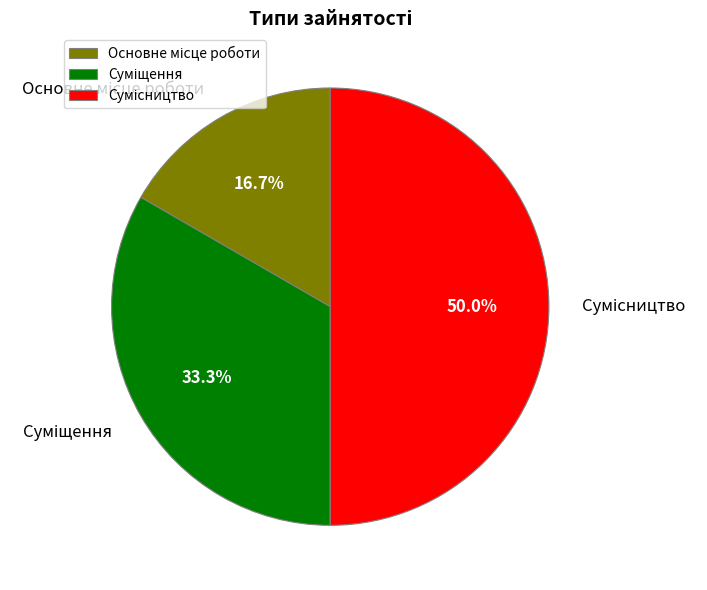

True or false: Основне місце роботи accounts for 9% of the total.

False